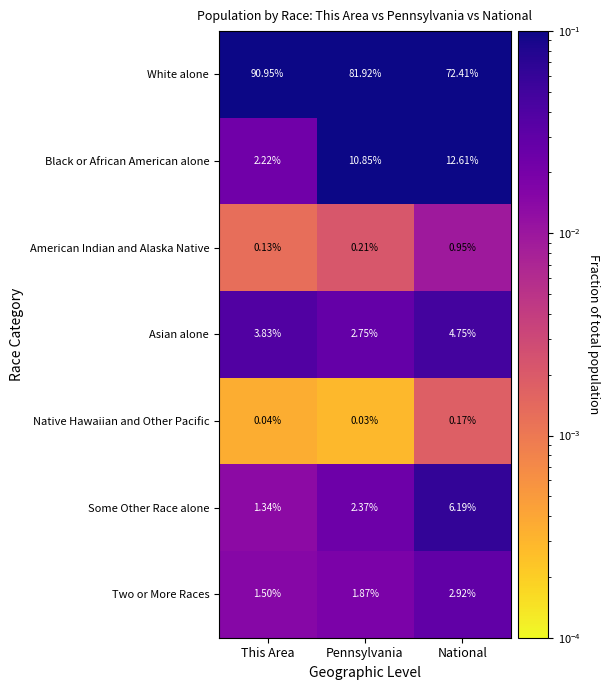

Between This Area and National, which series saw the biggest shift?

White alone